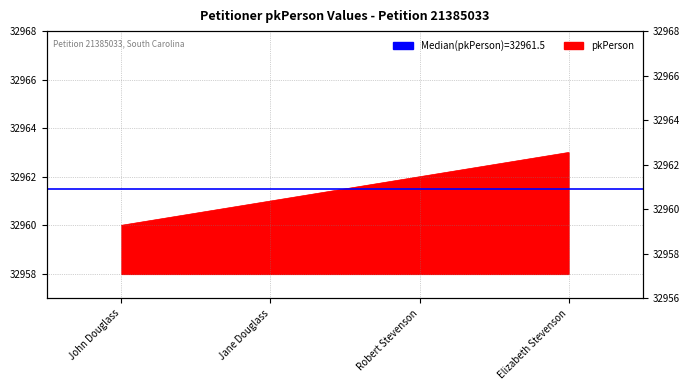

At which label is the value closest to 32961?

Jane Douglass